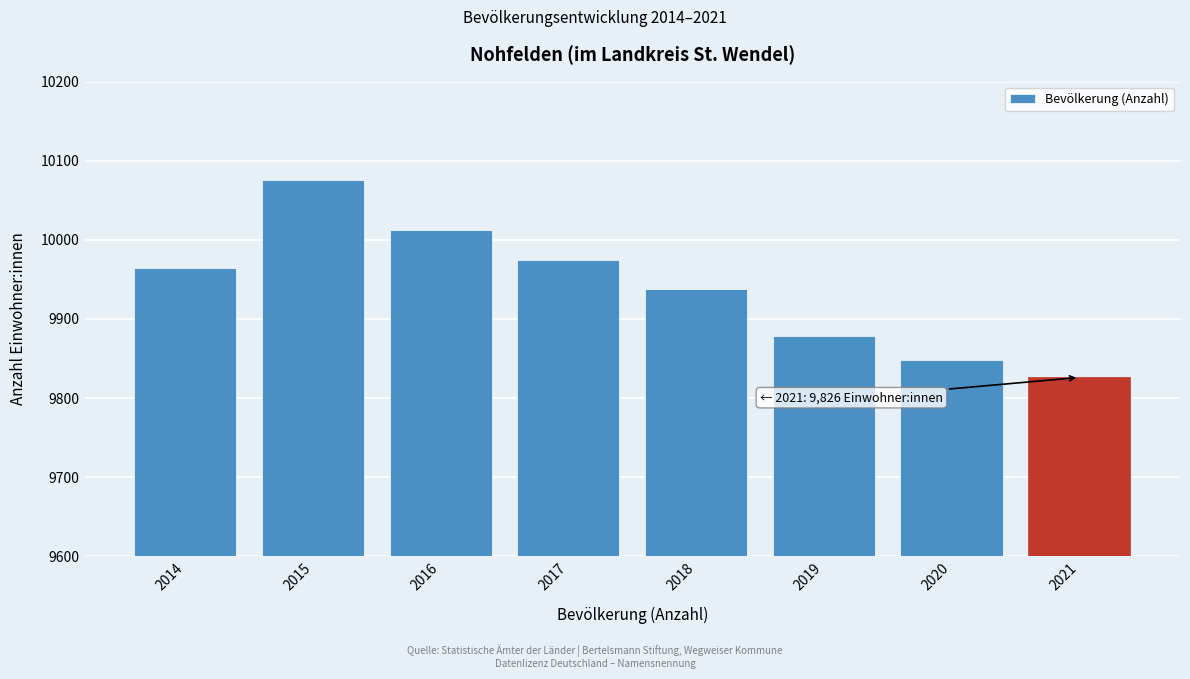

Reading left to right, transcribe all the data shown in this chart.

2014=9964	2015=10076	2016=10013	2017=9974	2018=9938	2019=9878	2020=9848	2021=9826